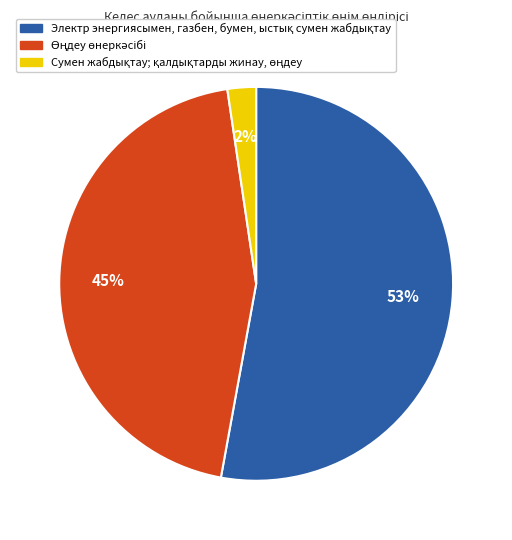

To the nearest percent, what is the difference between the largest and smallest slice percentages?

51%